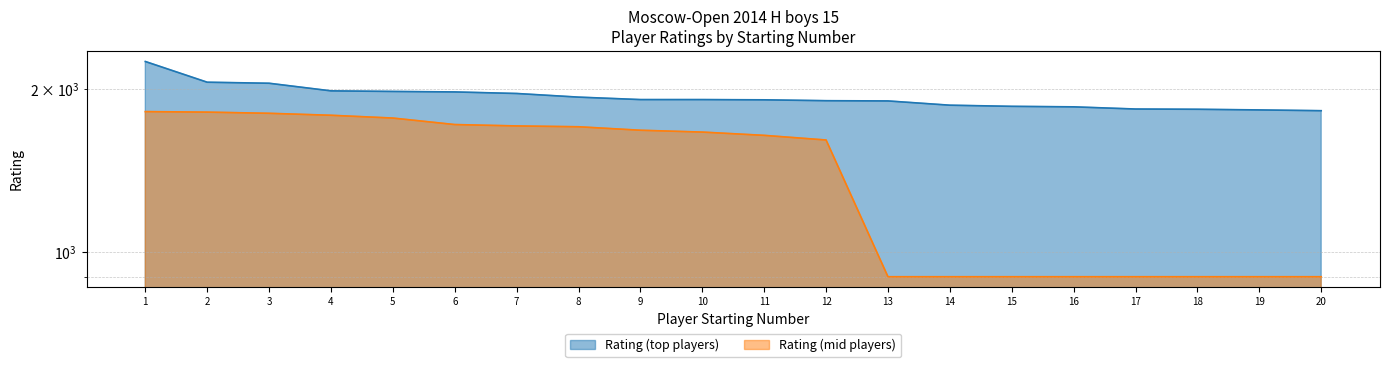

Reading left to right, transcribe all the data shown in this chart.

Rating (top players): 2244	2055	2046	1981	1976	1972	1959	1929	1909	1909	1907	1900	1898	1864	1855	1851	1834	1832	1827	1821
Rating (mid players): 1814	1810	1801	1786	1765	1717	1707	1701	1676	1663	1640	1608	900	900	900	900	900	900	900	900